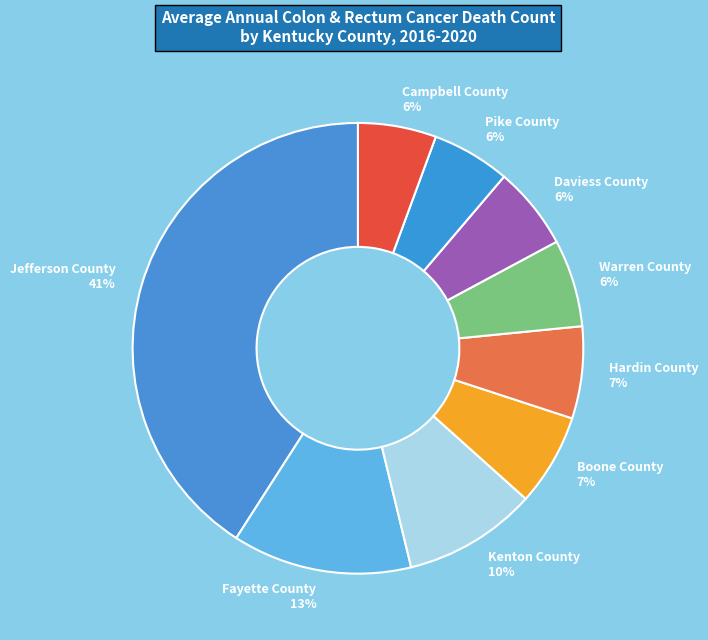

To the nearest percent, what is the difference between the largest and smallest slice percentages?

35%